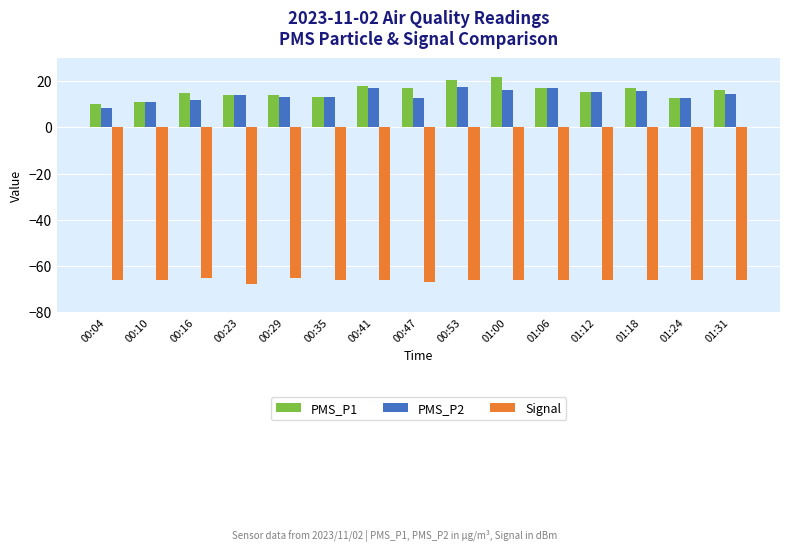

The value of Signal at 00:47 is -21.9. True or false?

False